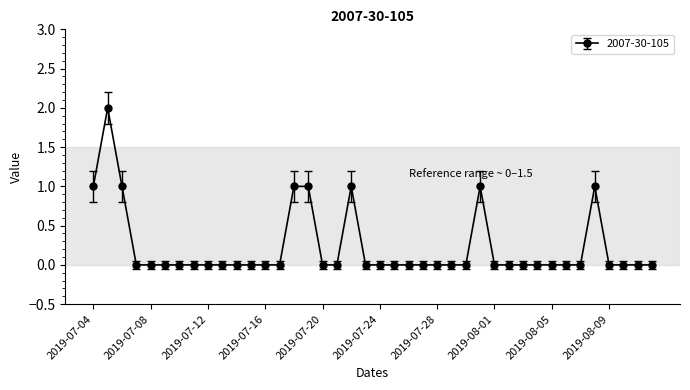

What is the sum of all values?

9